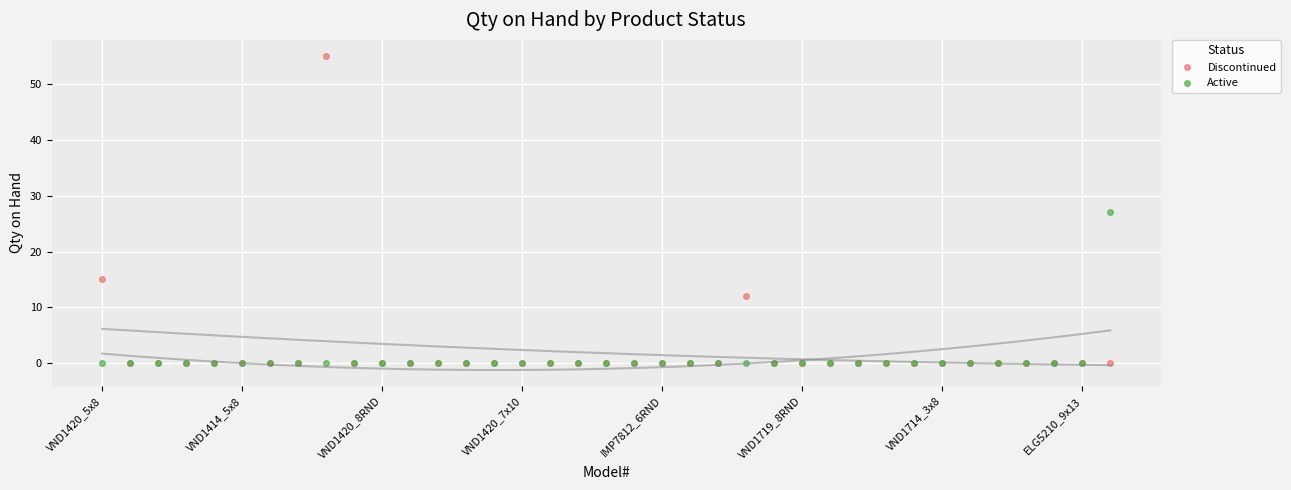

True or false: Discontinued has more than 1 points higher than both neighbors.

True